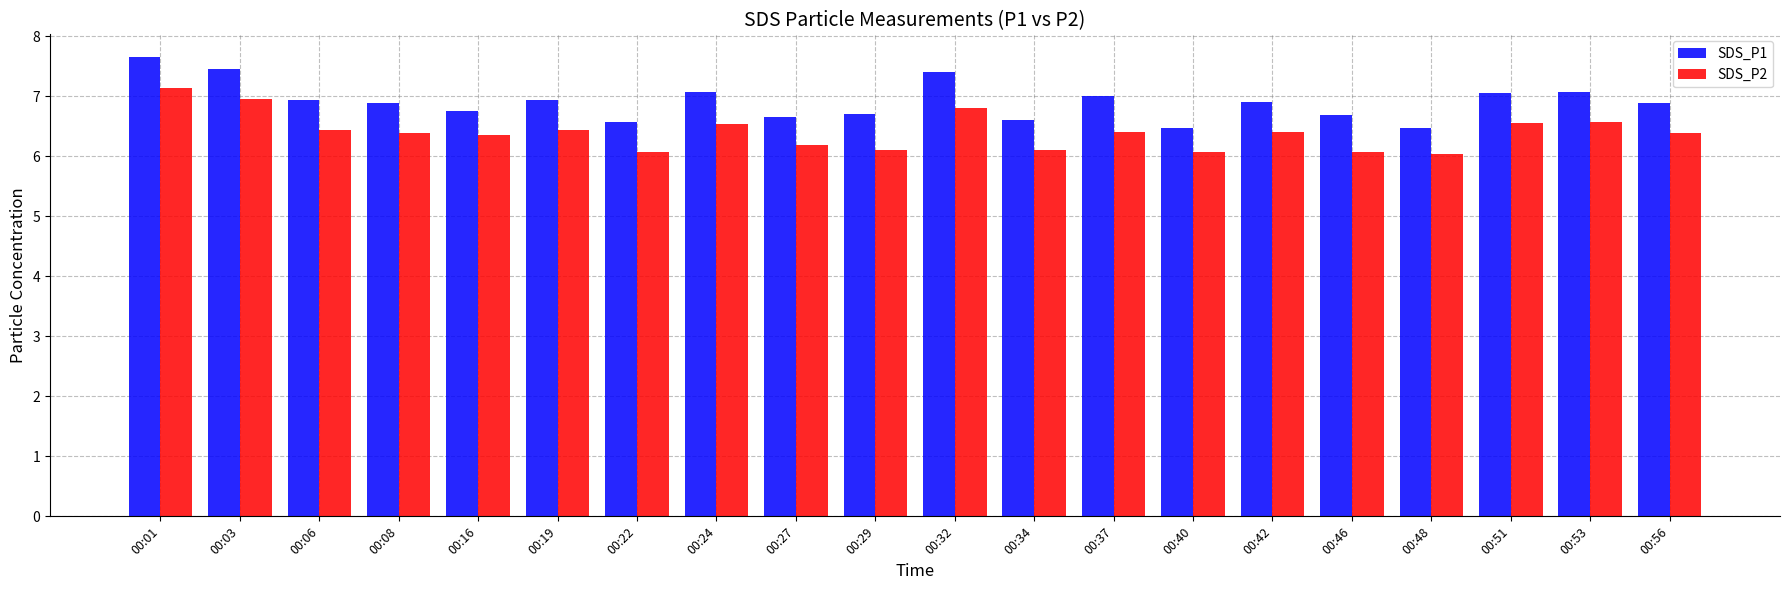

At how many categories does at least one series exceed 6?

20